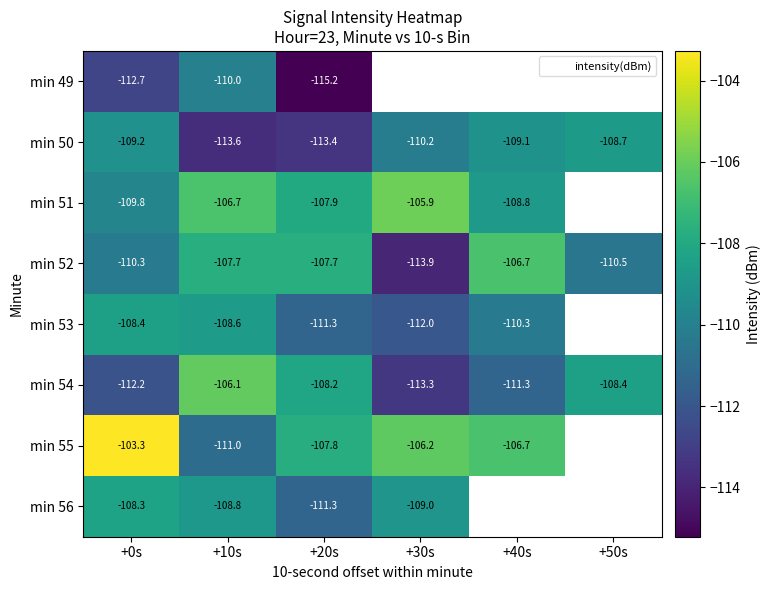

Between +0s and +50s, which series saw the biggest shift?

min 54